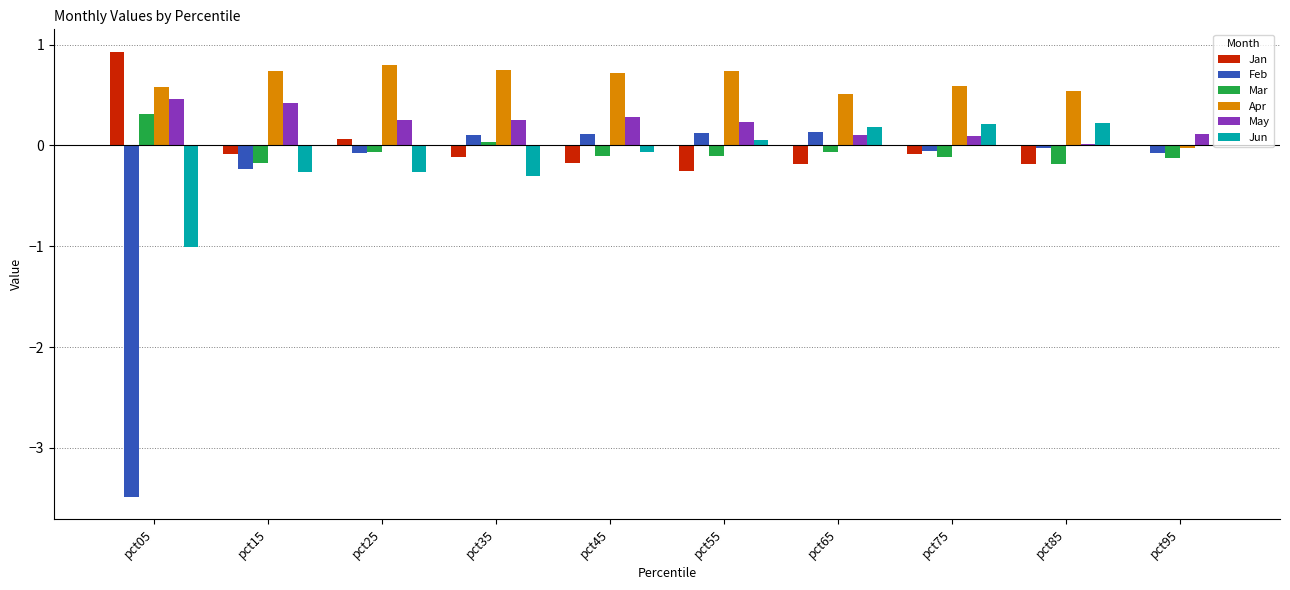

Which series has the largest total across all categories?

Apr